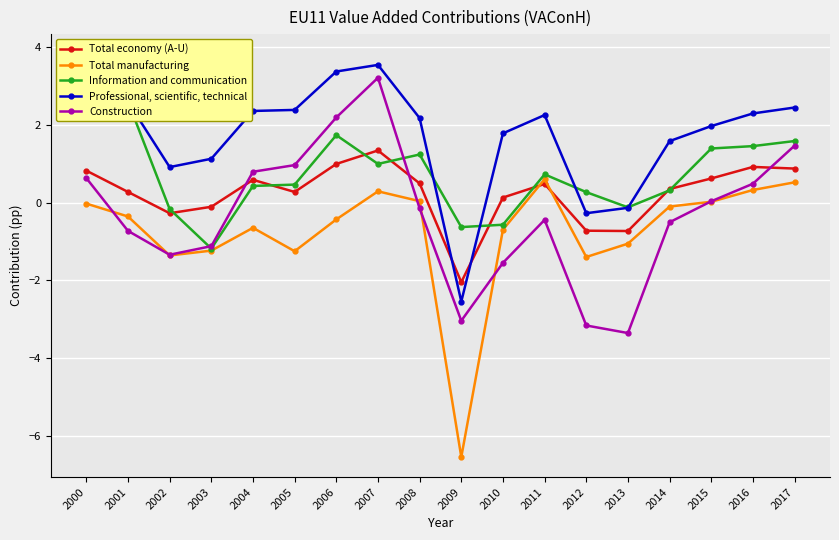

List the labels in order of Information and communication value, smallest first.

2003, 2009, 2010, 2002, 2013, 2012, 2014, 2004, 2005, 2011, 2007, 2008, 2015, 2016, 2017, 2006, 2001, 2000